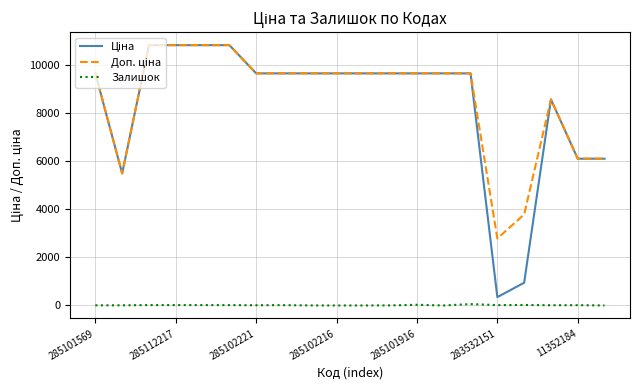

What is the maximum value shown in the chart?

10840.1